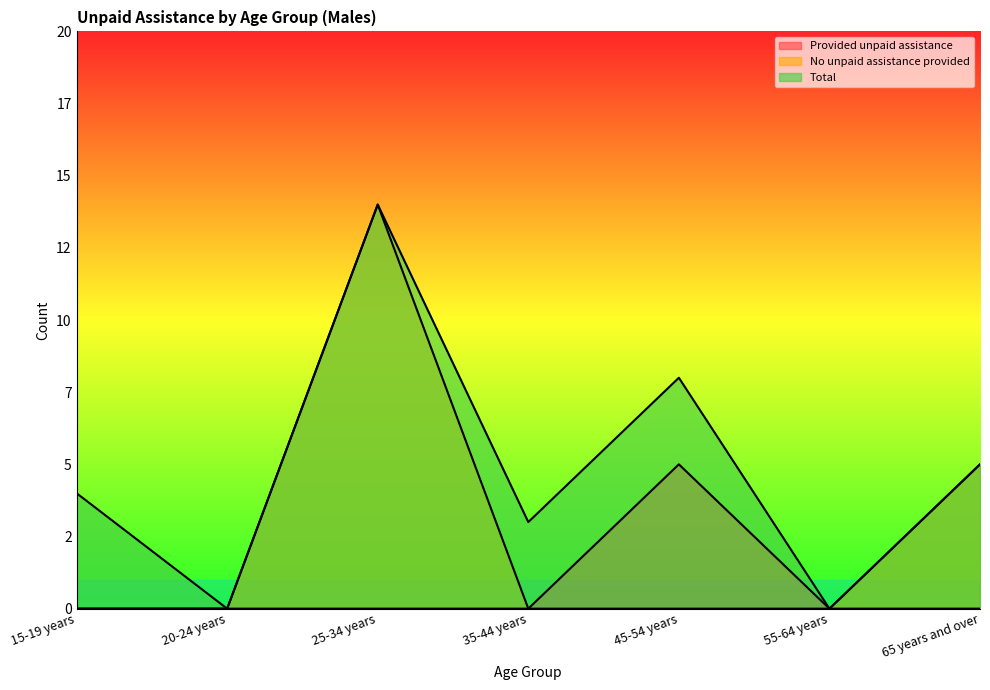

List the series in order of their peak value, lowest first.

Provided unpaid assistance, No unpaid assistance provided, Total